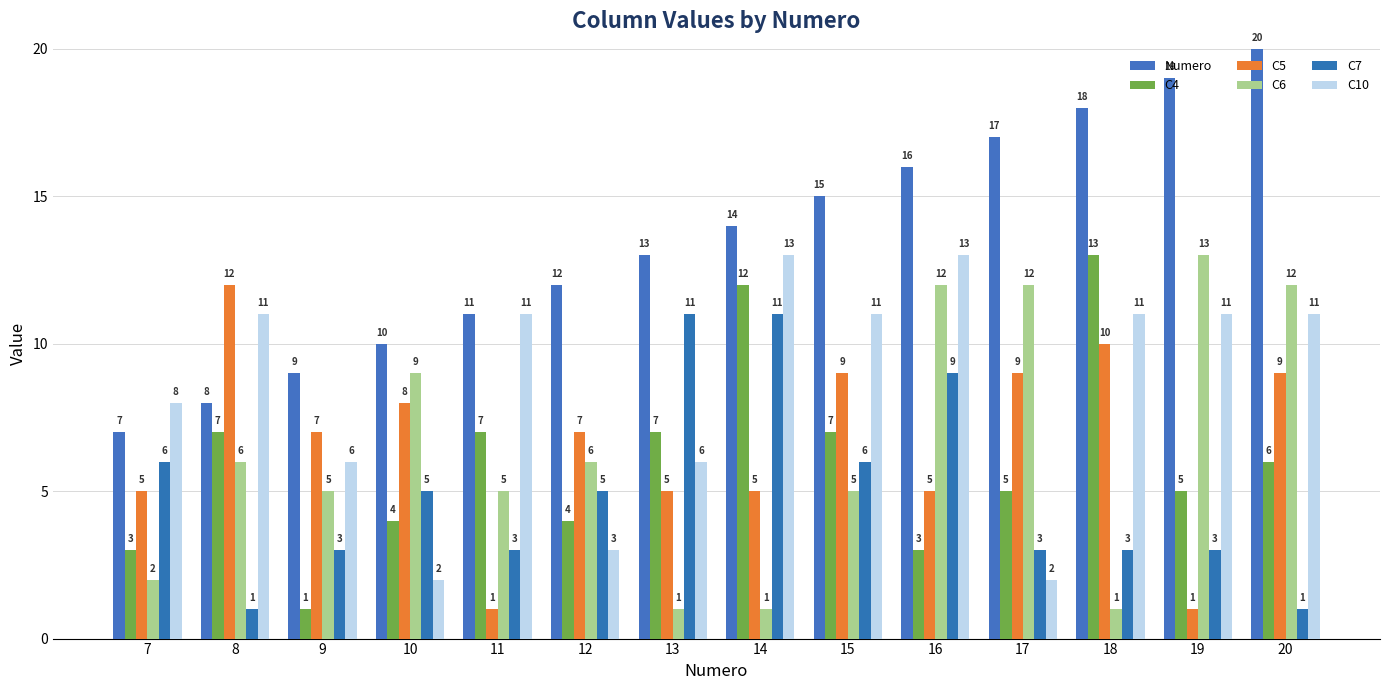

Is the value of C6 at 20 greater than the value of C4 at 16?

Yes